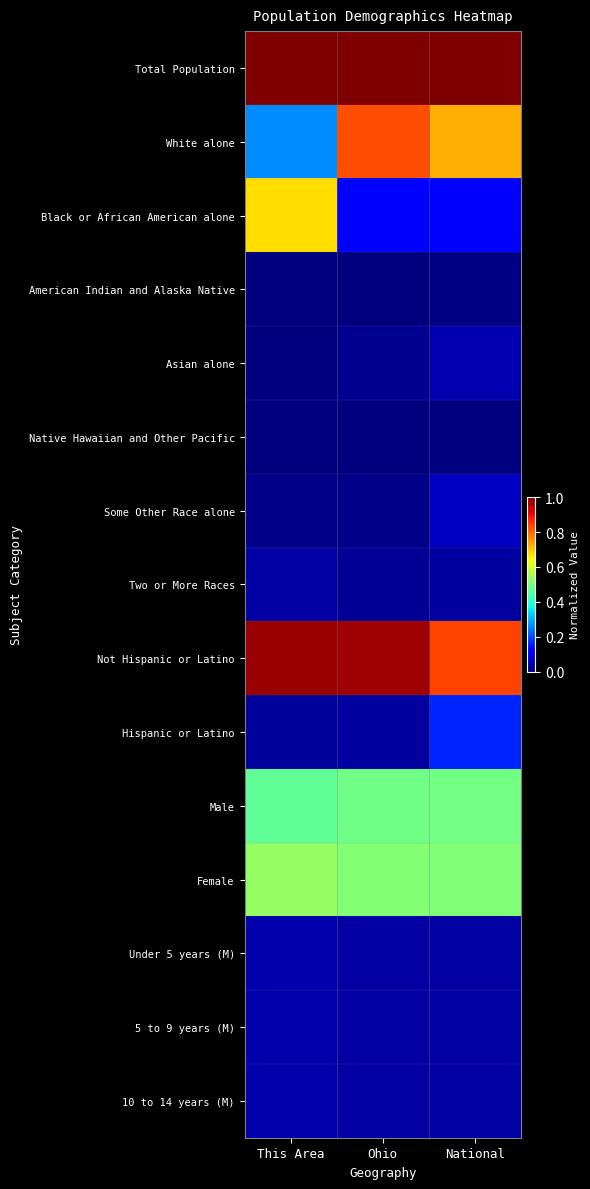

Reading right to left, extract all data points from this chart.

Total Population: National=1.0	Ohio=1.0	This Area=1.0
White alone: National=0.7	Ohio=0.8	This Area=0.3
Black or African American alone: National=0.1	Ohio=0.1	This Area=0.7
American Indian and Alaska Native: National=0.0	Ohio=0.0	This Area=0.0
Asian alone: National=0.0	Ohio=0.0	This Area=0.0
Native Hawaiian and Other Pacific: National=0.0	Ohio=0.0	This Area=0.0
Some Other Race alone: National=0.1	Ohio=0.0	This Area=0.0
Two or More Races: National=0.0	Ohio=0.0	This Area=0.0
Not Hispanic or Latino: National=0.8	Ohio=1.0	This Area=1.0
Hispanic or Latino: National=0.2	Ohio=0.0	This Area=0.0
Male: National=0.5	Ohio=0.5	This Area=0.5
Female: National=0.5	Ohio=0.5	This Area=0.5
Under 5 years (M): National=0.0	Ohio=0.0	This Area=0.0
5 to 9 years (M): National=0.0	Ohio=0.0	This Area=0.0
10 to 14 years (M): National=0.0	Ohio=0.0	This Area=0.0